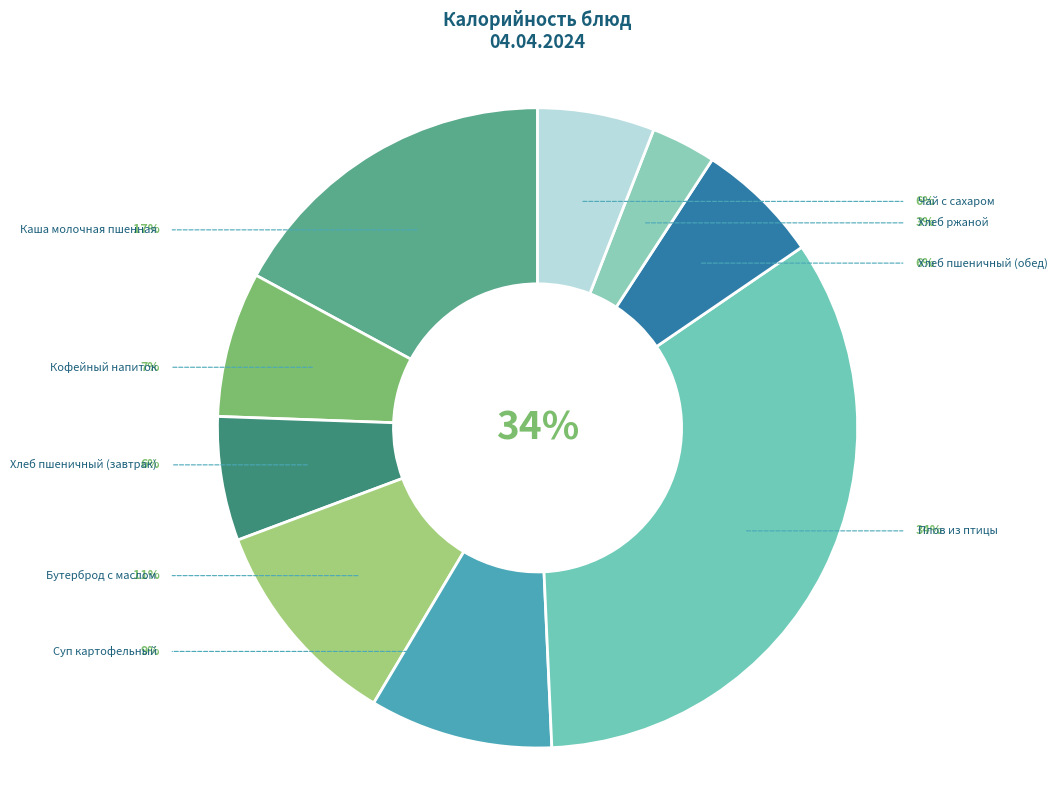

How much of the chart is everything except Каша молочная пшенная?

82.9%